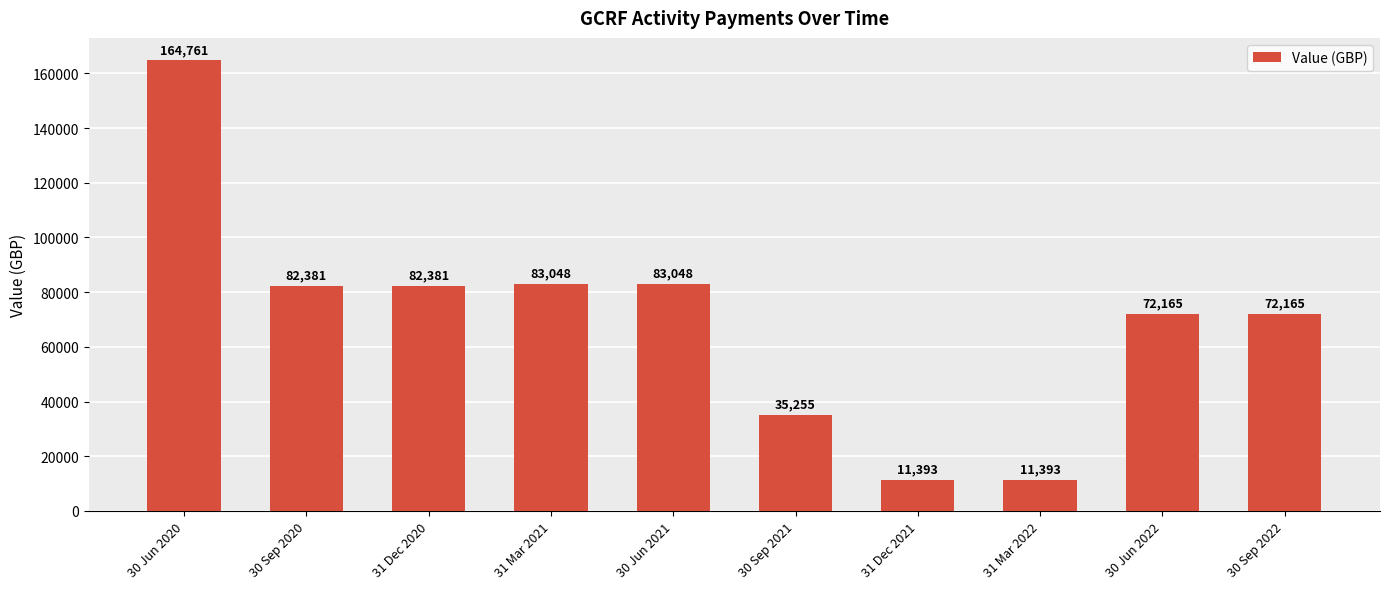

At which label does the data first exceed 82380?

30 Jun 2020